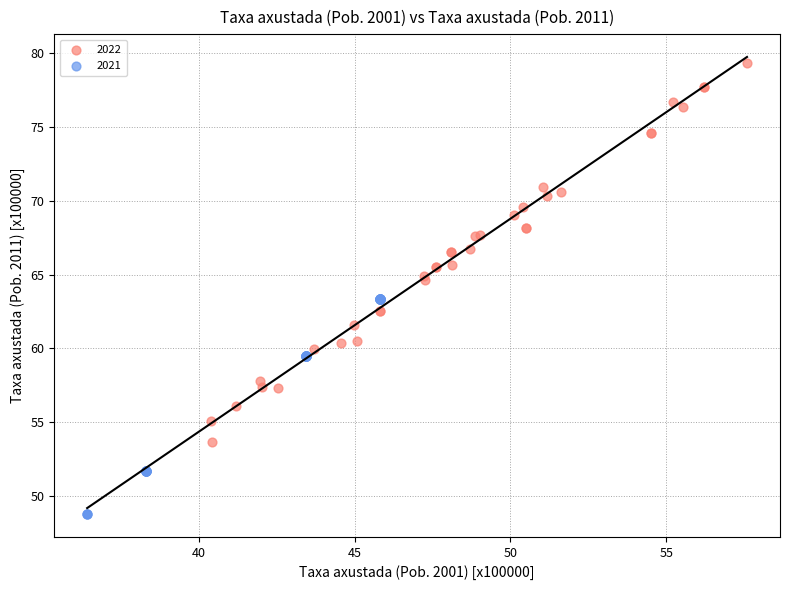

Which series has the largest Y range (max minus min)?

2022